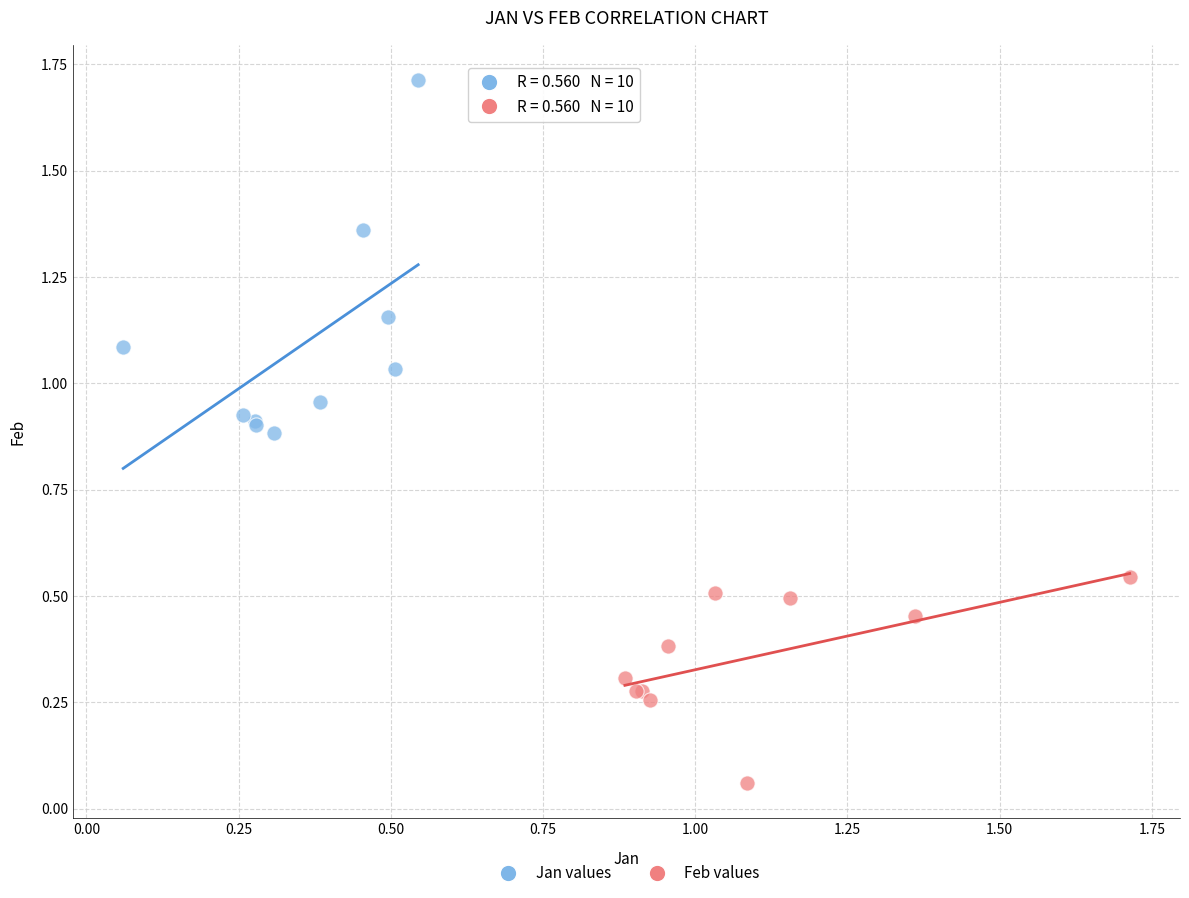

Which series reaches the minimum Y coordinate?

Feb values